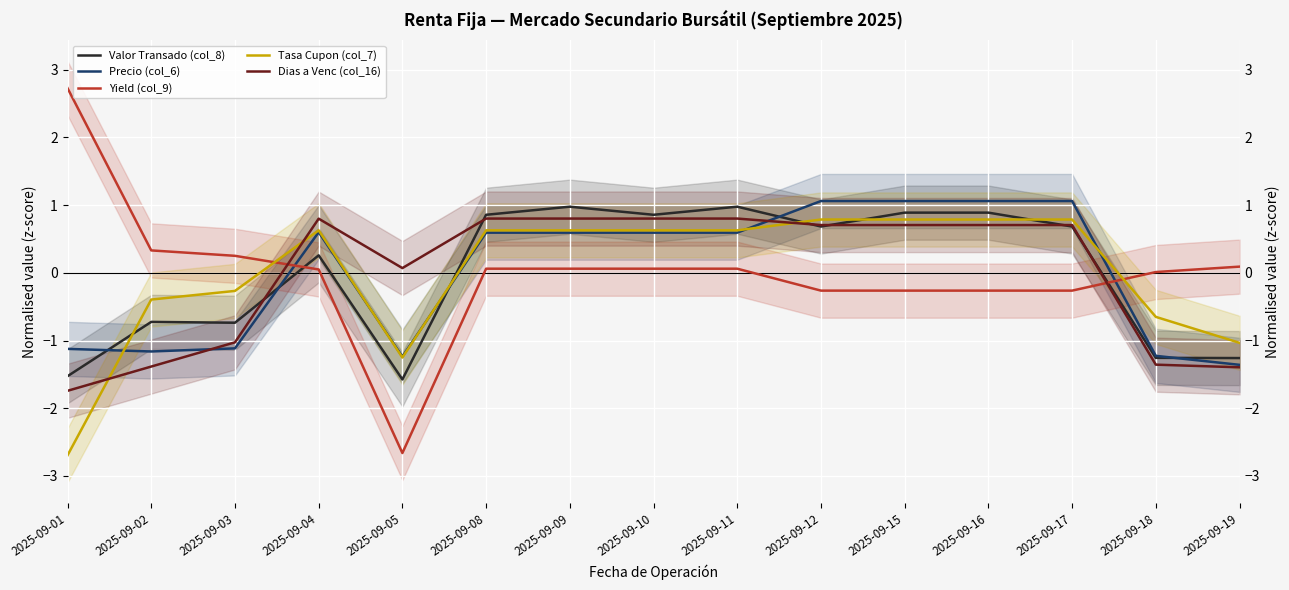

What is the value of the Tasa Cupon (col_7) point at the 13th from the left?

0.8